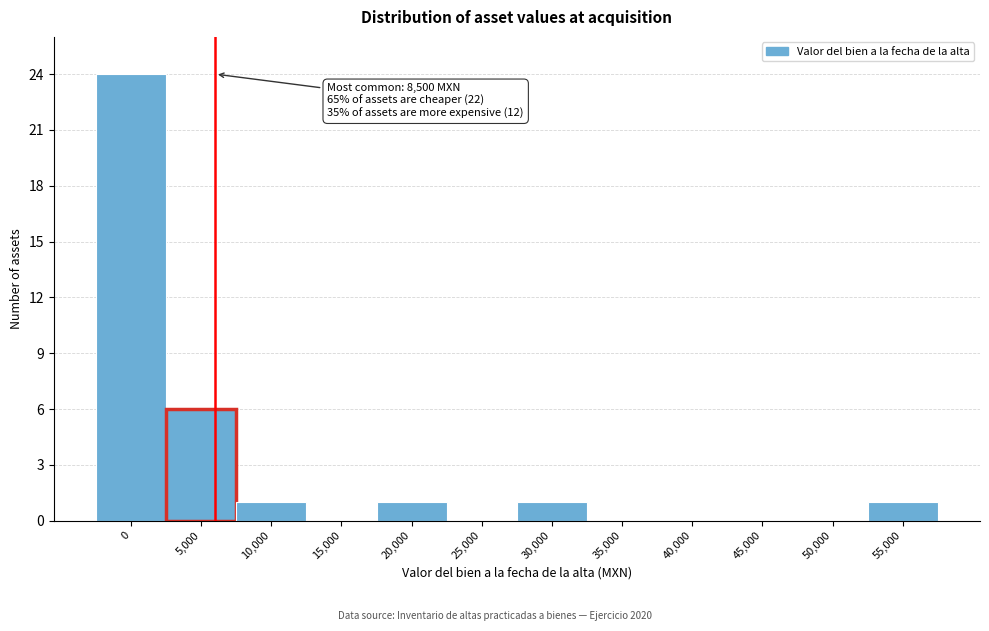

Reading left to right, what are all the values shown in this chart?

0=24	5,000=6	10,000=1	15,000=0	20,000=1	25,000=0	30,000=1	35,000=0	40,000=0	45,000=0	50,000=0	55,000=1